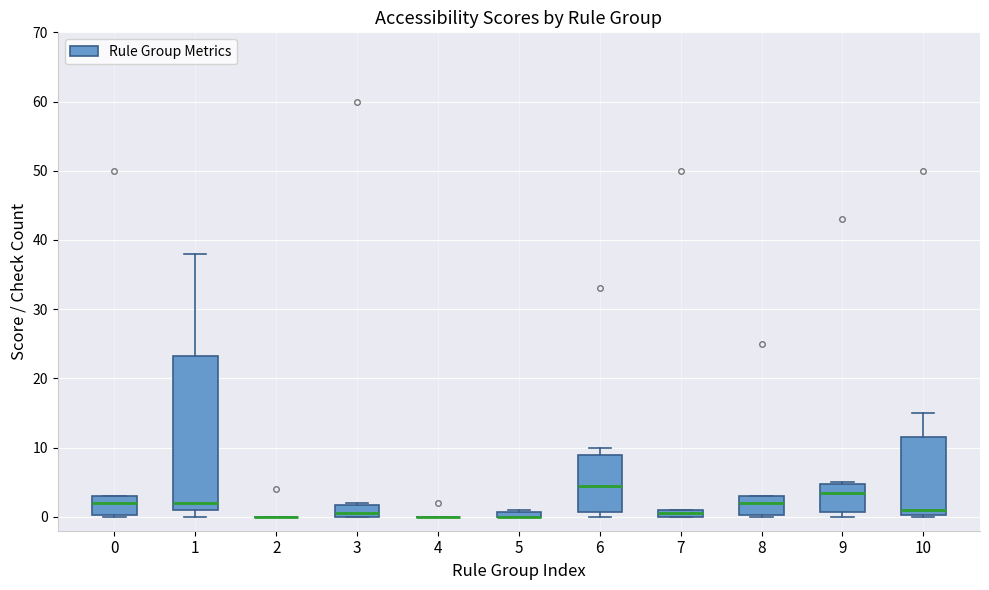

Comparing the boxes themselves (not the whiskers), which one is the tallest?

1